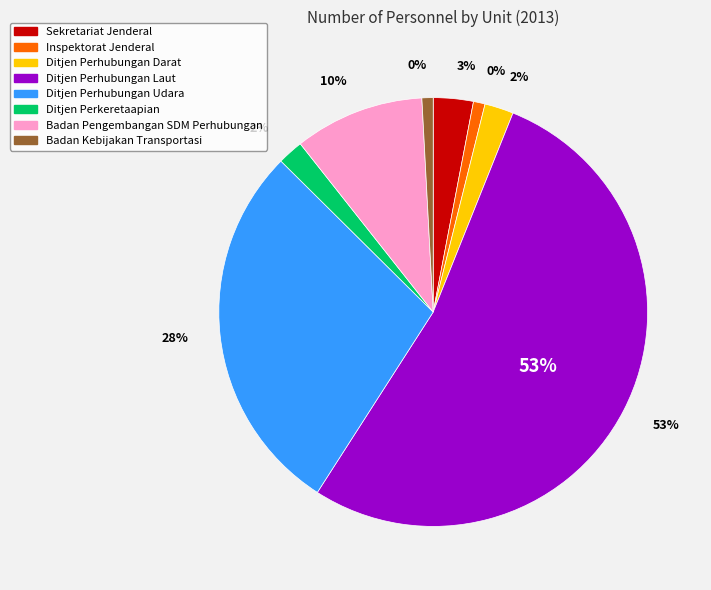

The Ditjen Perkeretaapian slice represents 2% of the pie. True or false?

True